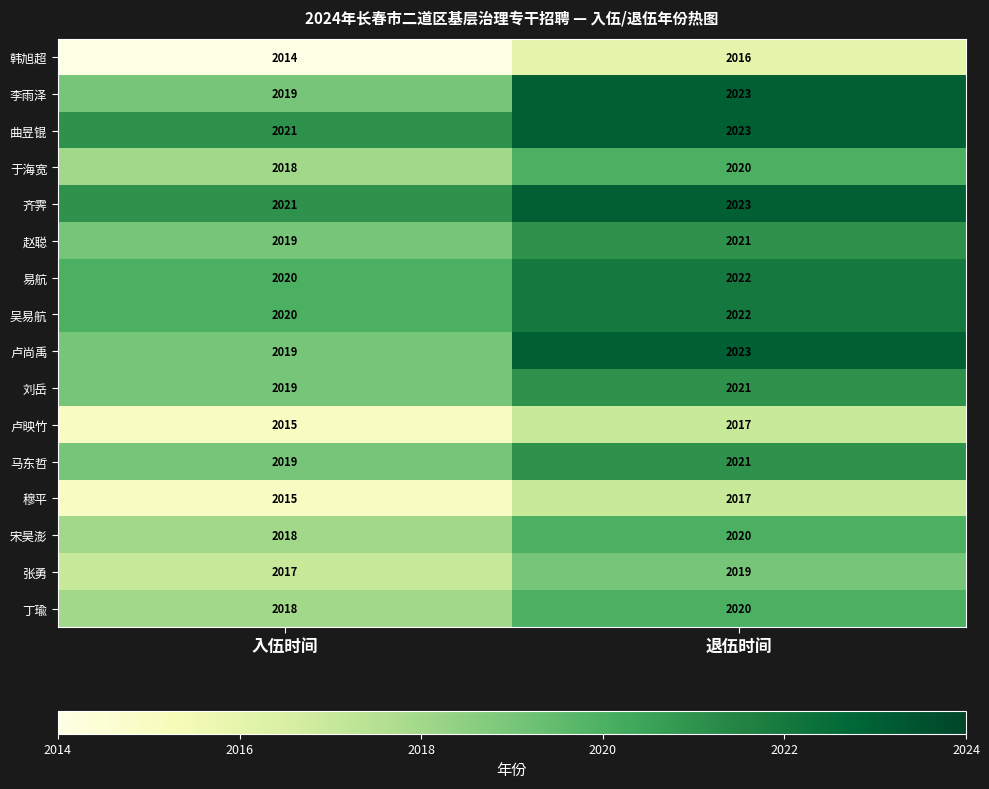

What is the sum of all 韩旭超 values?

4030